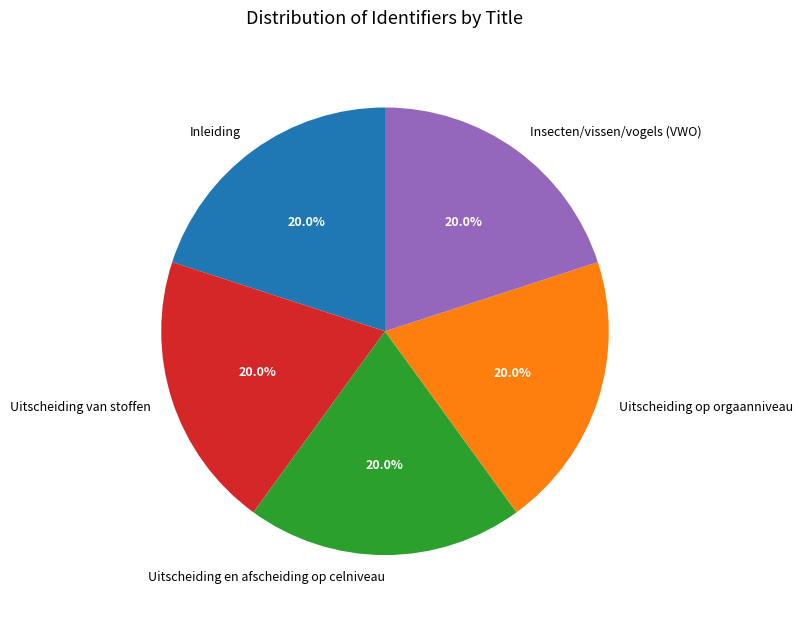

What percentage do Insecten/vissen/vogels (VWO) and Inleiding together represent?

40.0%